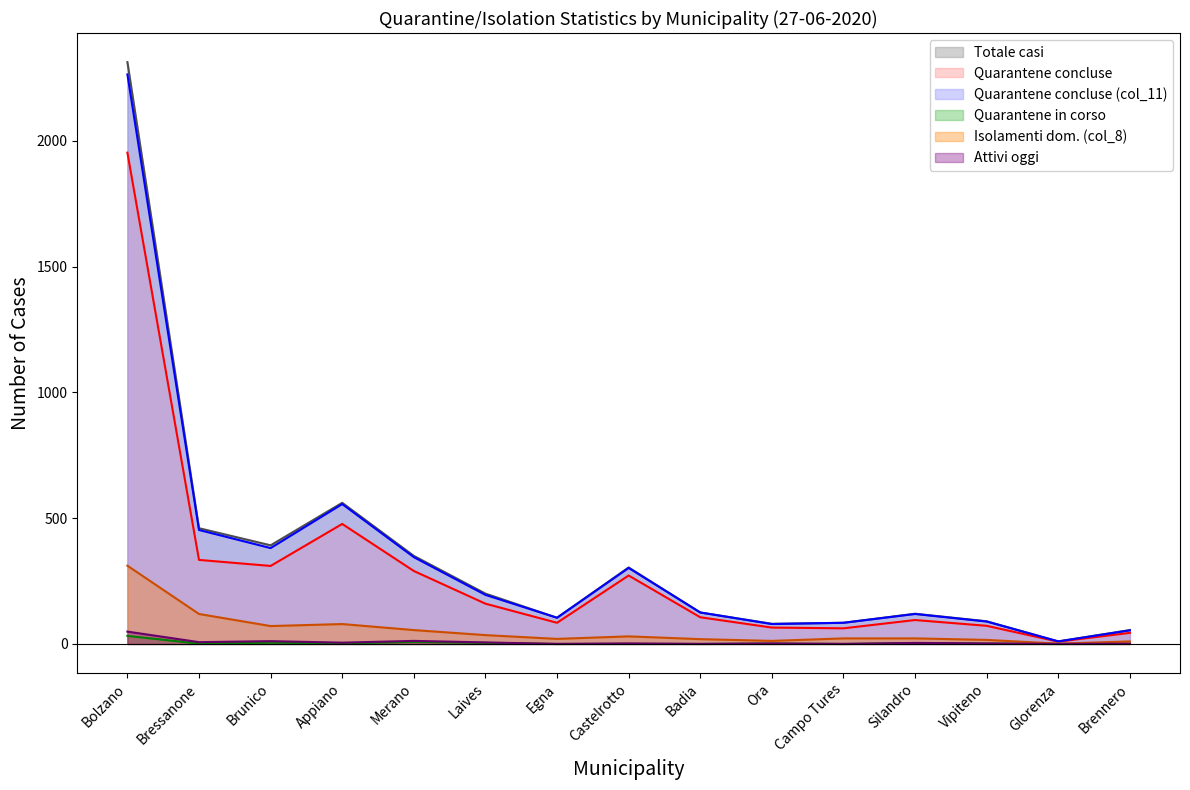

Where does the Isolamenti dom. (col_8) series first go above 22?

Bolzano